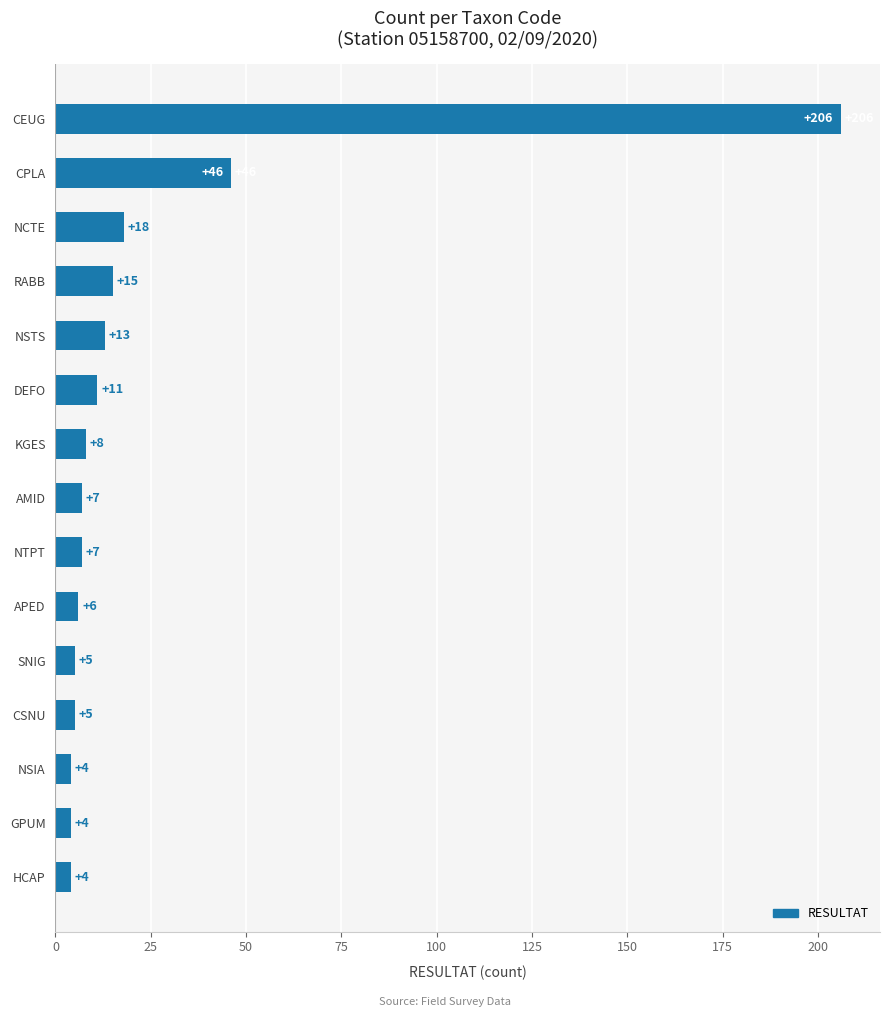

The value at NCTE is 8. True or false?

False